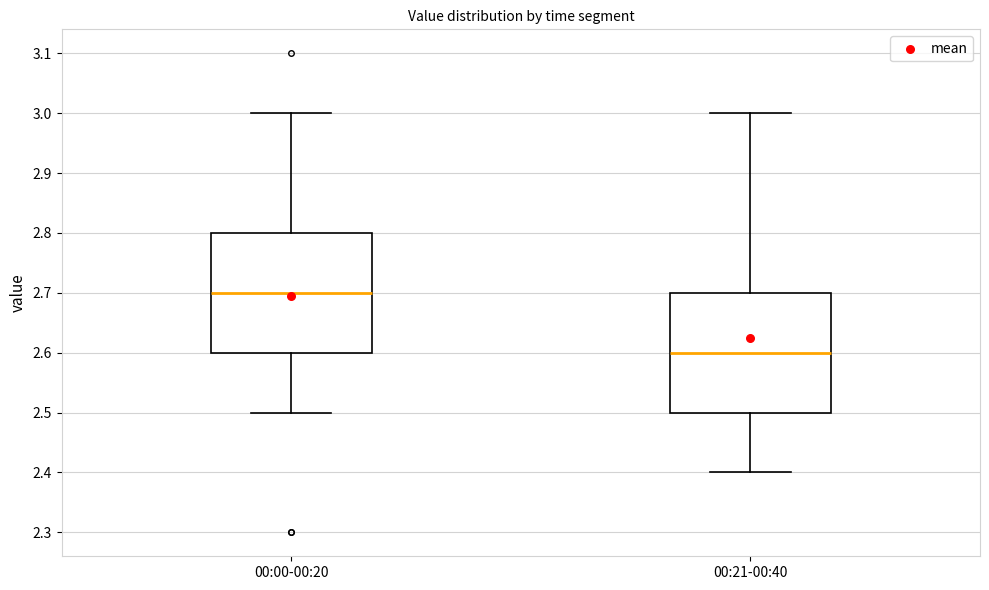

Which box has the lowest median line?

00:21-00:40